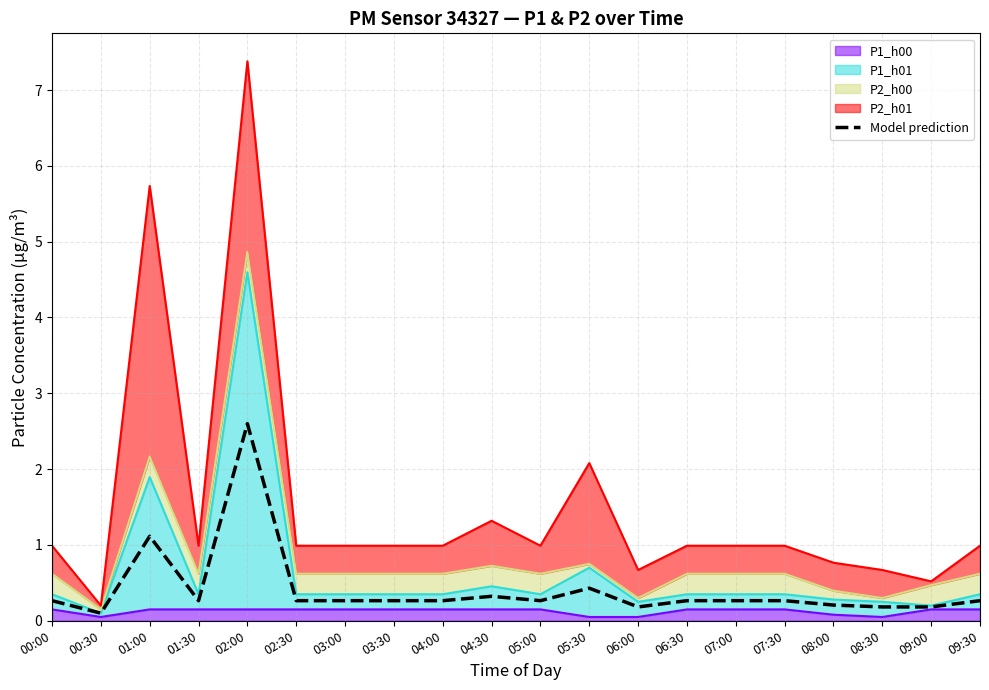

What is the change in value from 03:00 to 08:00?

-0.1